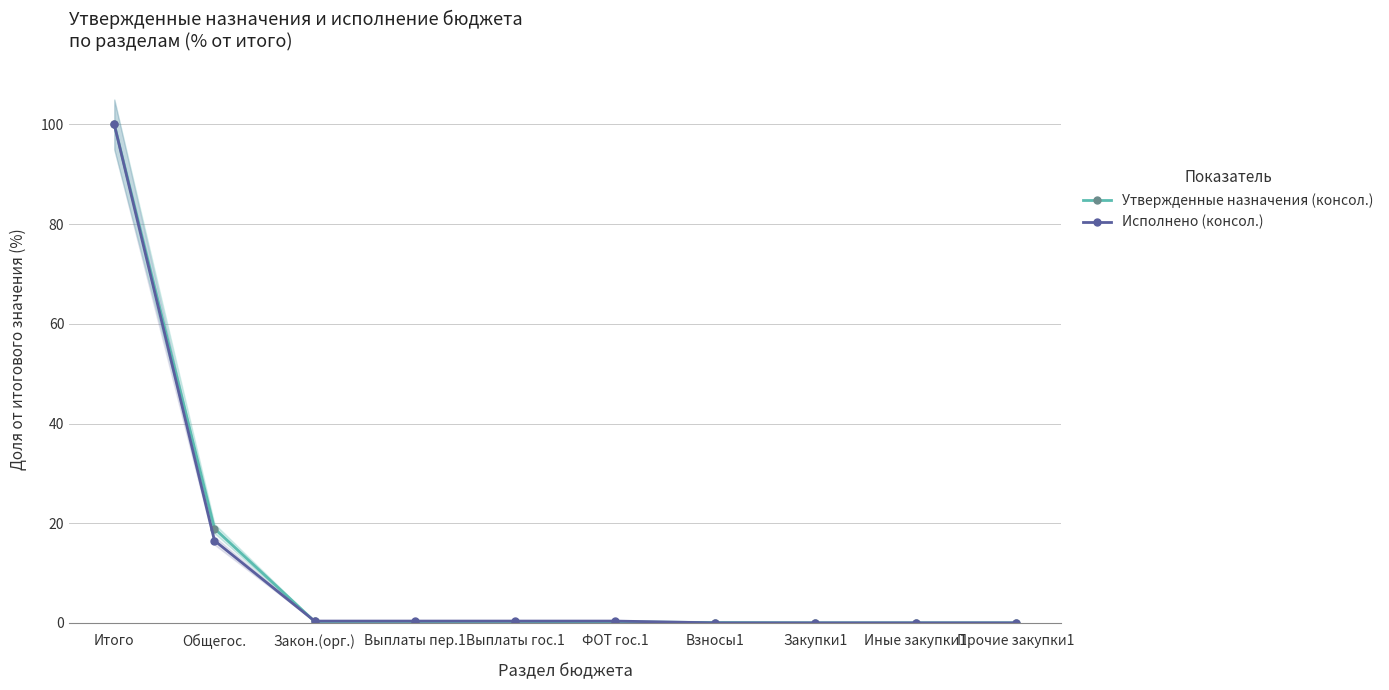

At which label does Исполнено (консол.) reach its peak?

Итого